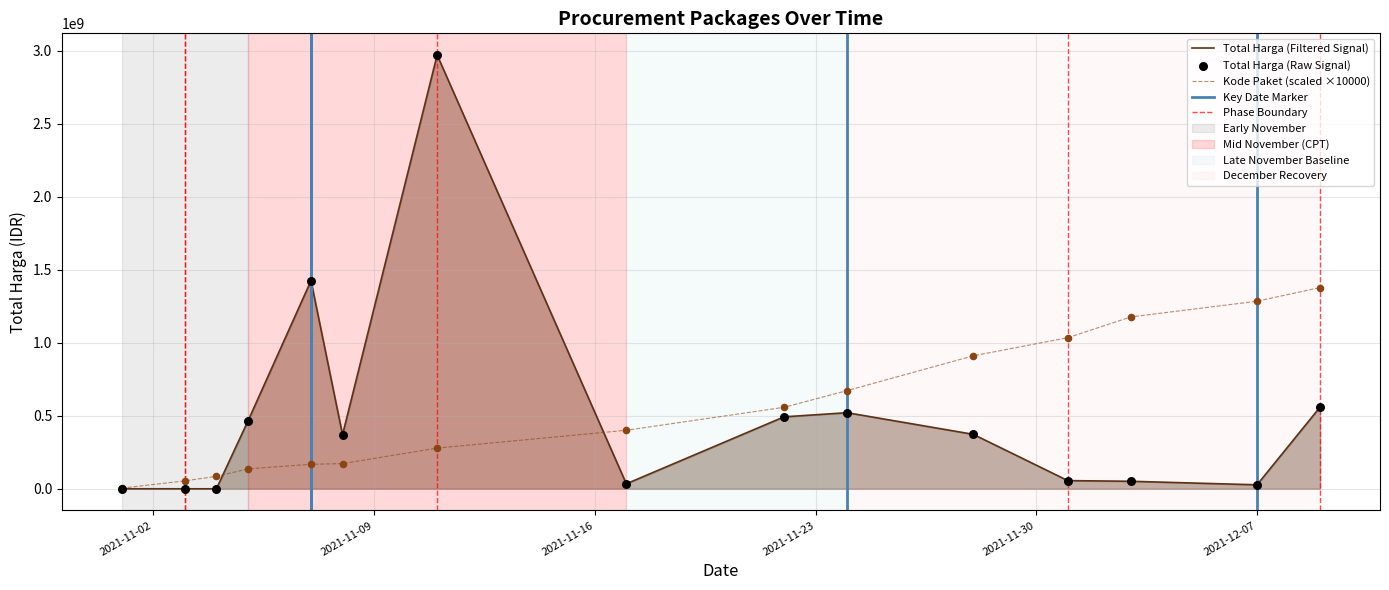

Which series has the widest spread of Y values?

Total Harga